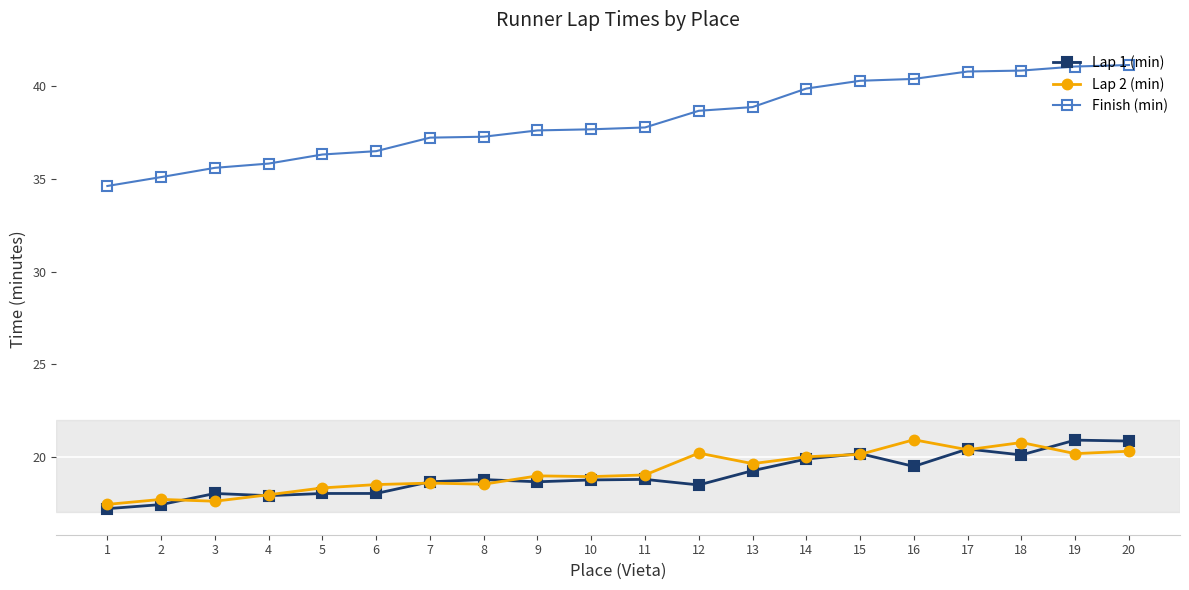

What is the difference between the Lap 1 (min) values at 17 and 13?

1.2